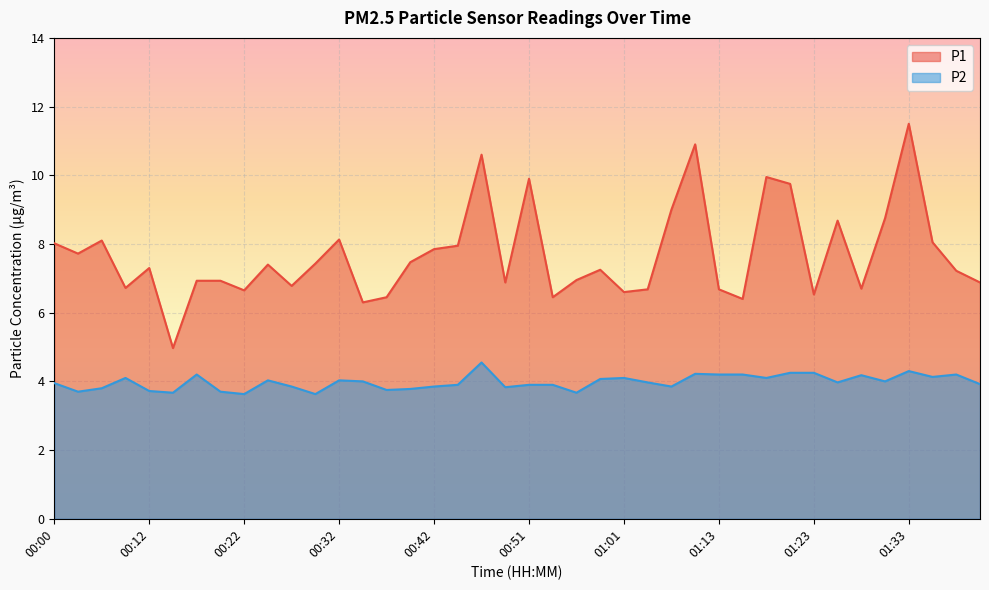

What is the smallest value displayed?

3.6